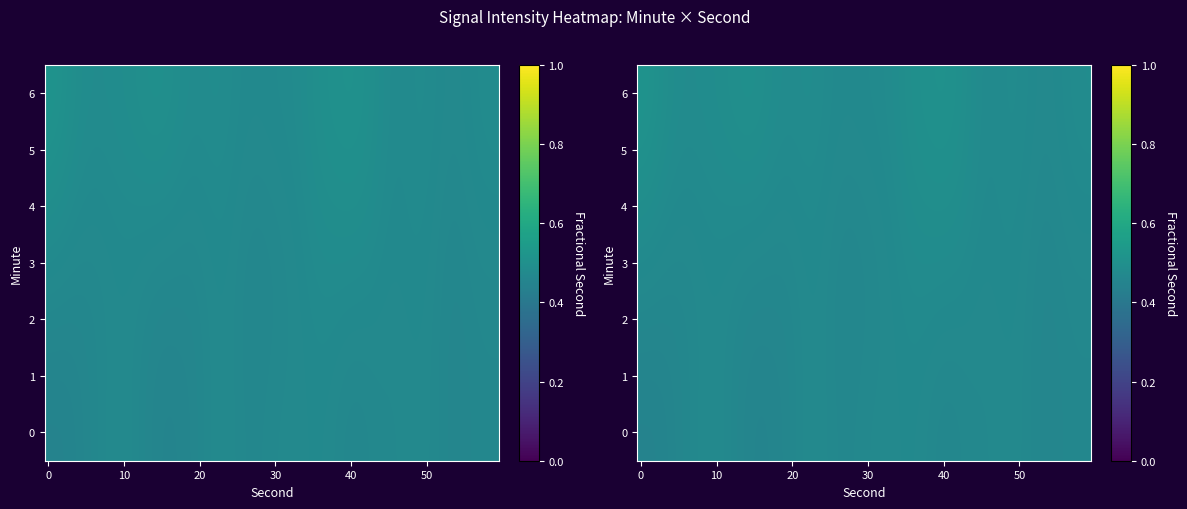

Count the number of data series in this chart.

7